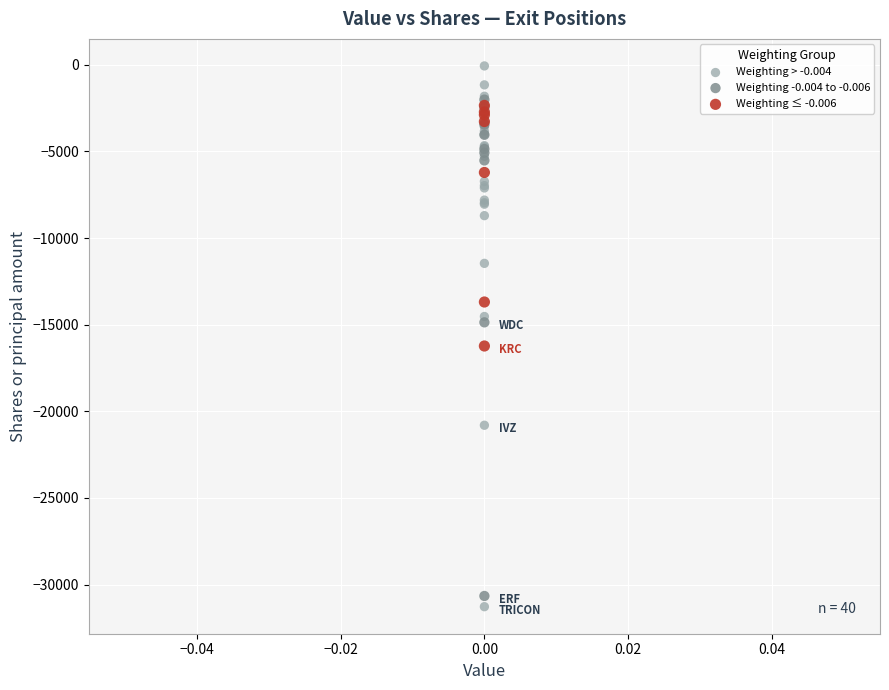

Which series contains the highest Y value?

Weighting > -0.004